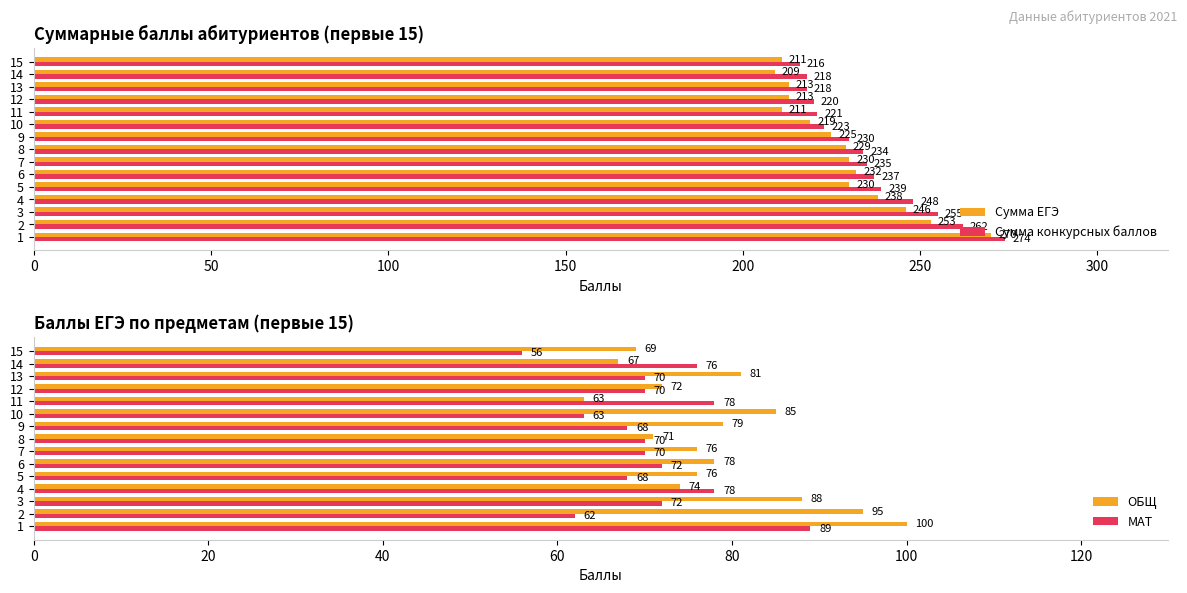

Where is Сумма конкурсных баллов nearest to the value 245?

4